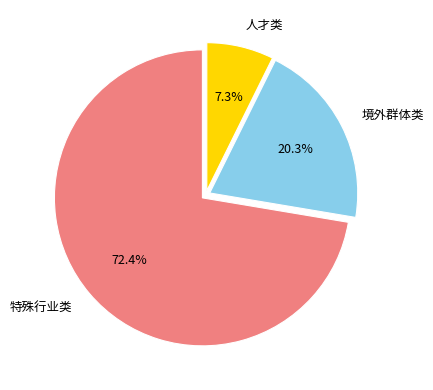

What portion of the pie excludes 境外群体类?

79.7%